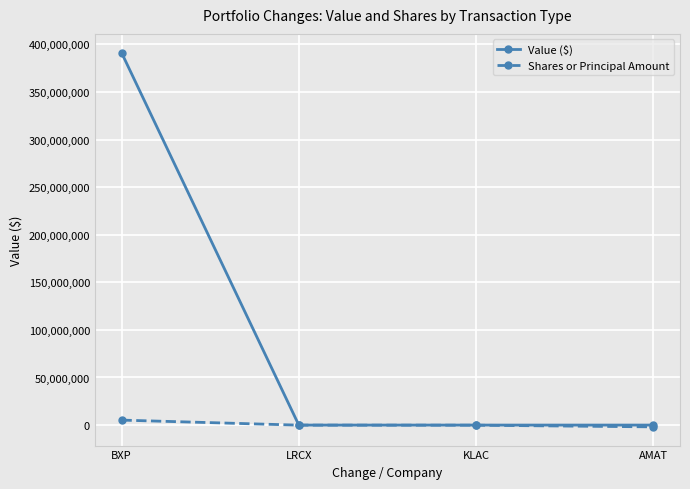

What is the label of the 3rd point from the right?

LRCX